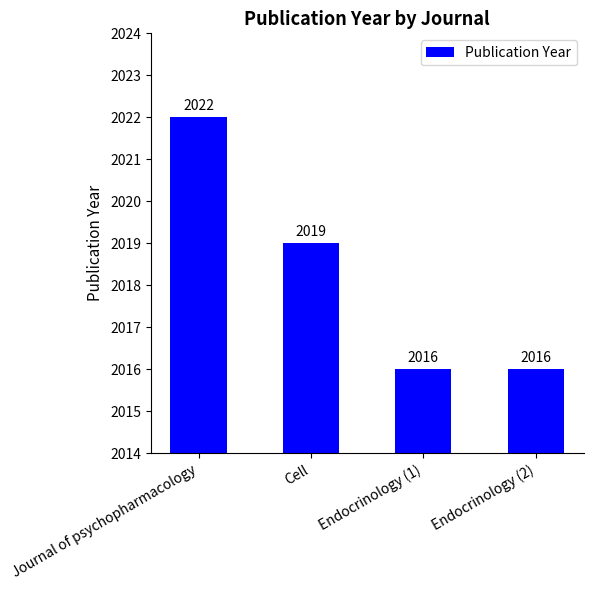

Is it true that the value at Endocrinology (1) is 982?

False